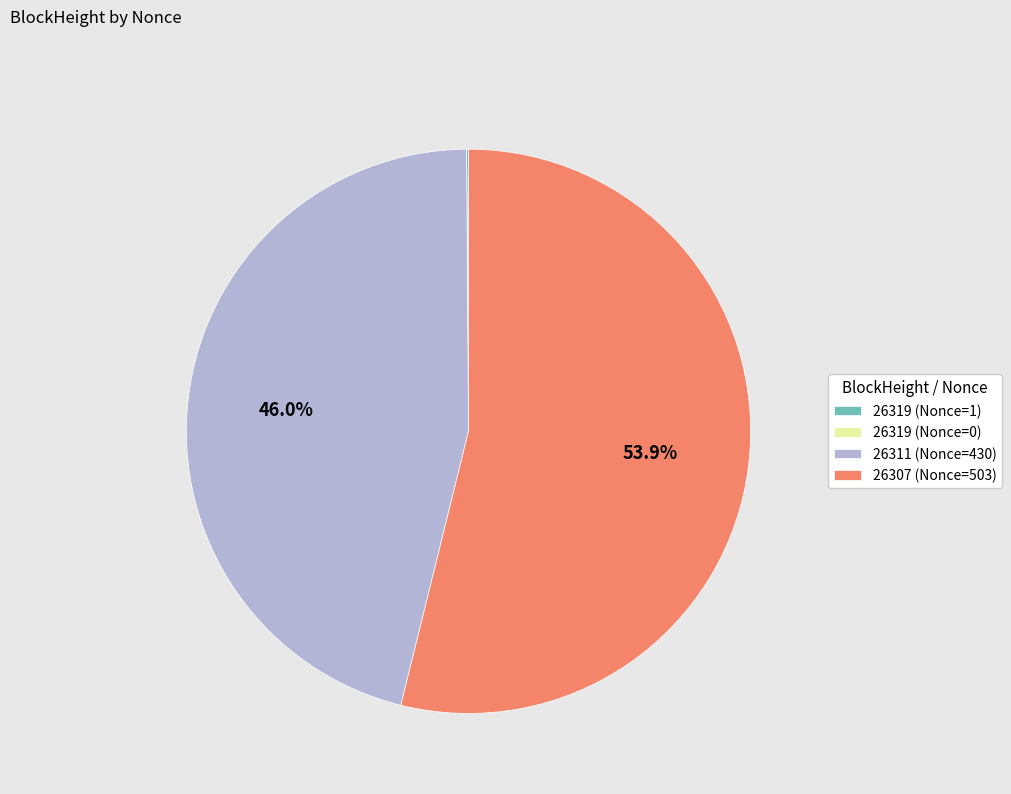

Which slice is the largest?

26307 (Nonce=503)